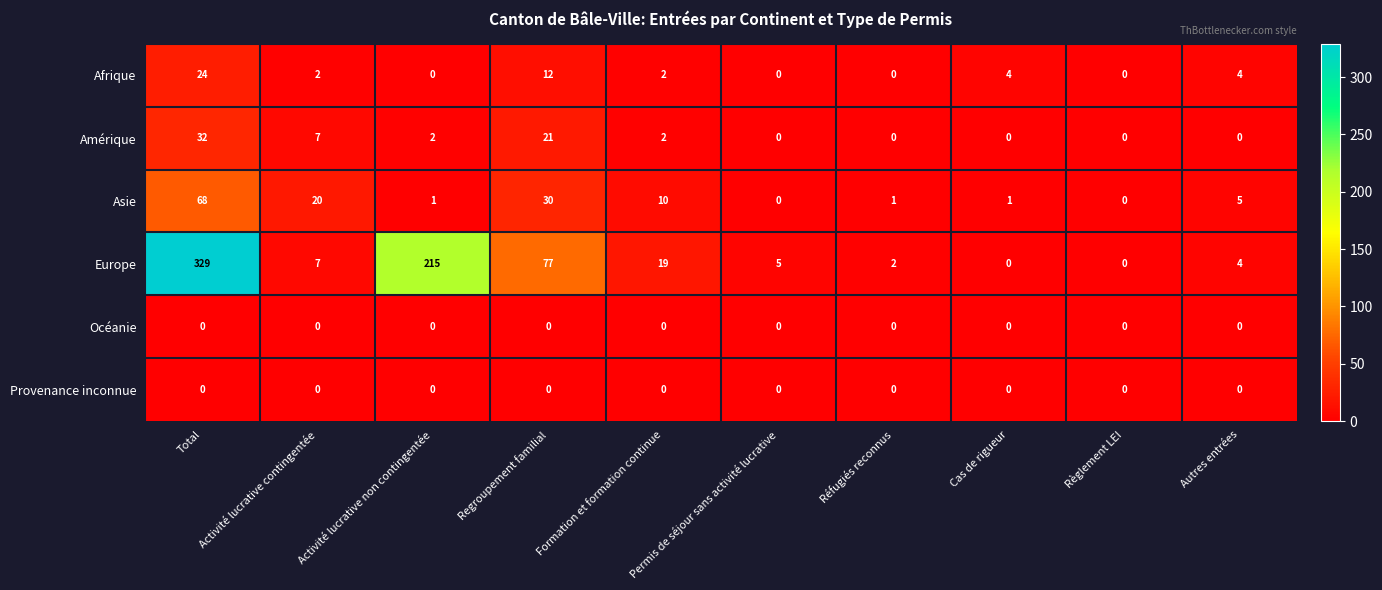

What is the approximate value of Afrique at Regroupement familial, to the nearest 5?

10